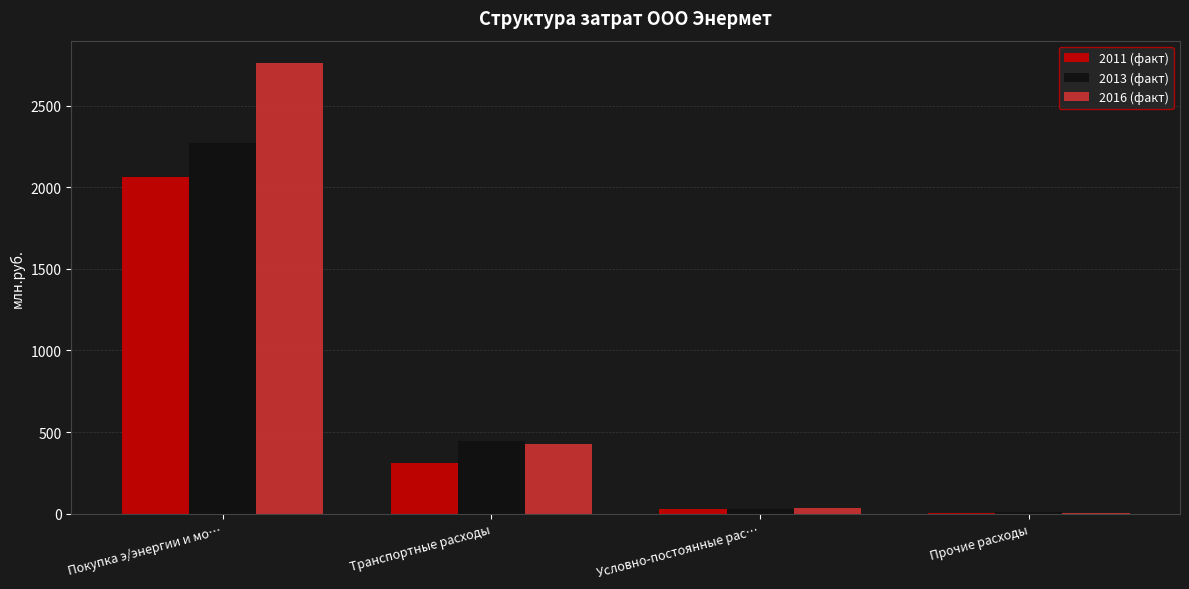

What is the maximum value shown in the chart?

2761.5